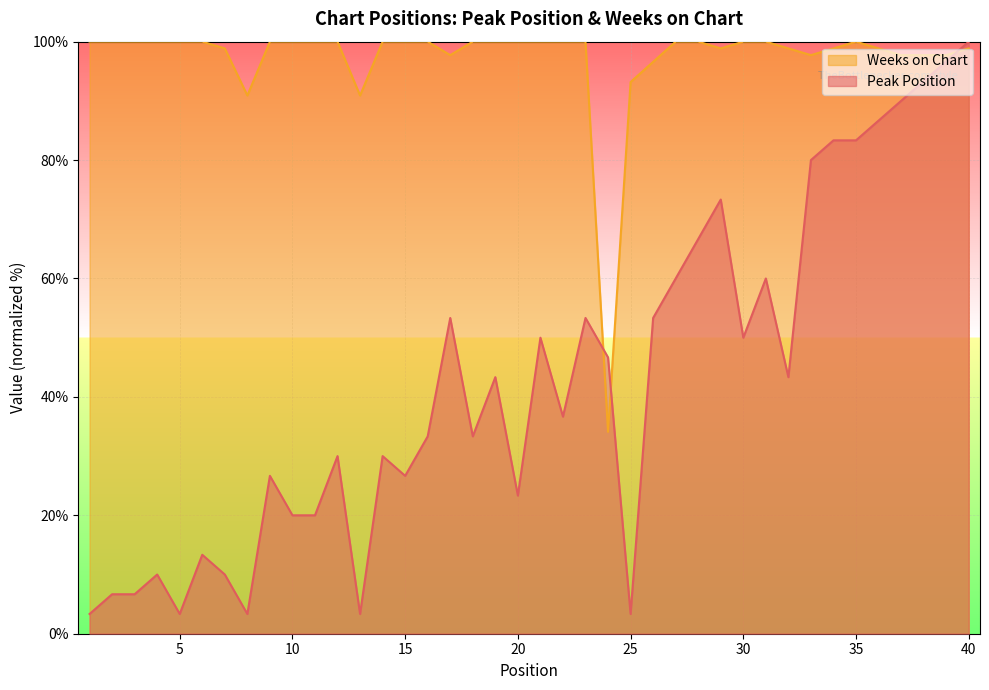

In Peak Position, how many points are lower than both neighbors (excluding endpoints)?

10